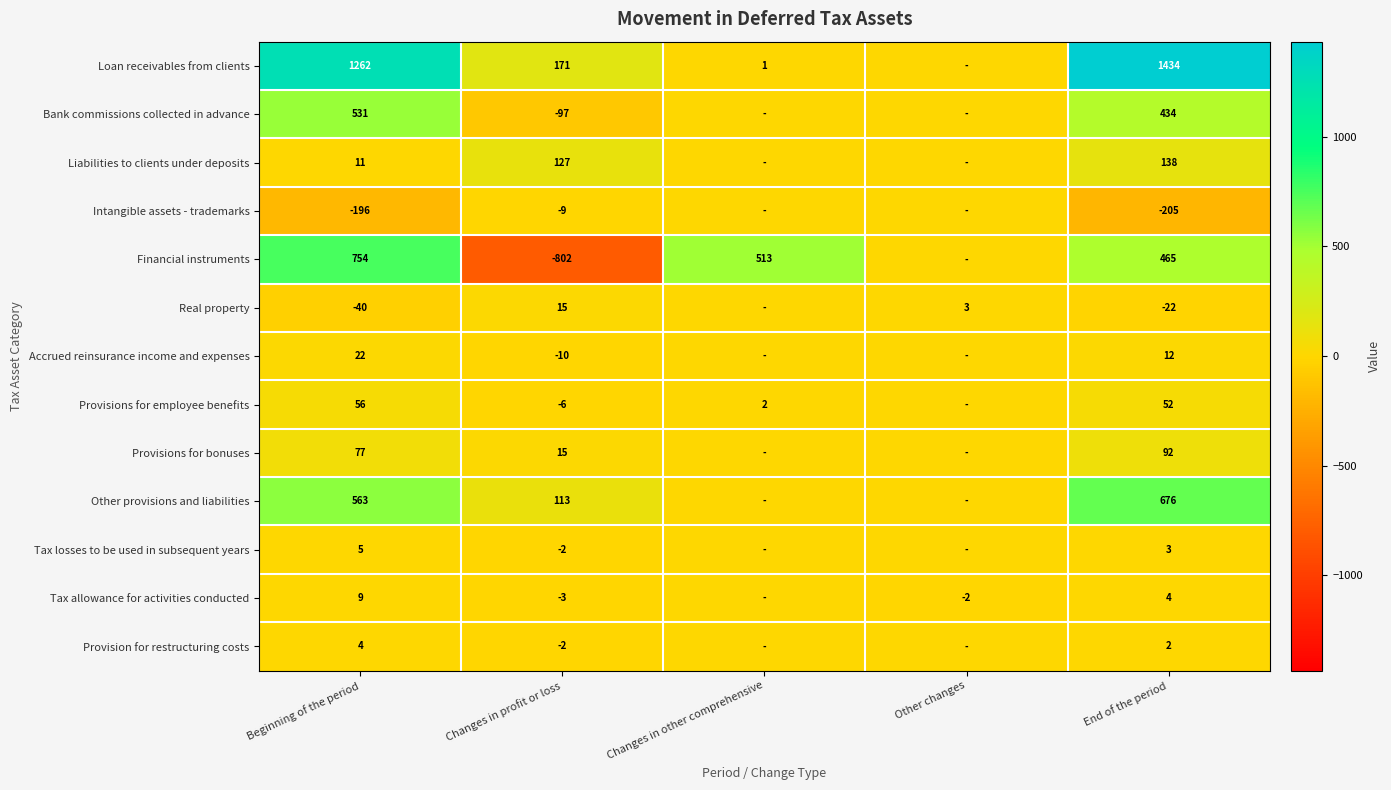

At which category is the sum across all series the highest?

End of the period